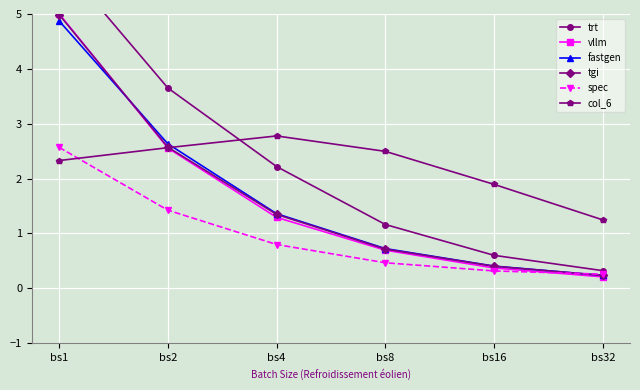

Reading right to left, transcribe all the data shown in this chart.

trt: 0.3	0.6	1.2	2.2	3.7	6.0
vllm: 0.2	0.4	0.7	1.3	2.6	5.0
fastgen: 0.2	0.4	0.7	1.4	2.6	4.9
tgi: 0.2	0.4	0.7	1.3	2.6	5.0
spec: 0.3	0.3	0.5	0.8	1.4	2.6
col_6: 1.2	1.9	2.5	2.8	2.6	2.3